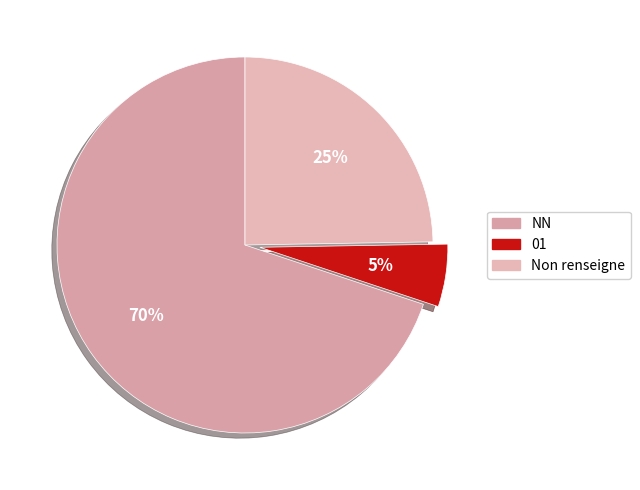

How many slices are in this pie chart?

3